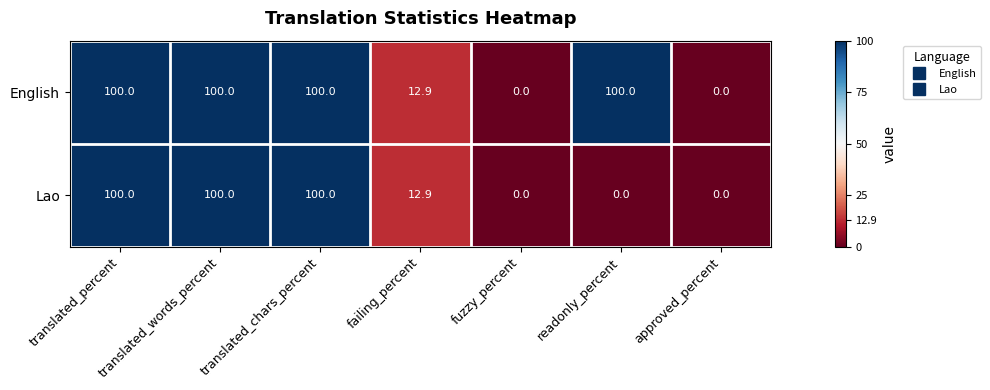

What is the total value across all series at translated_words_percent?

200.0